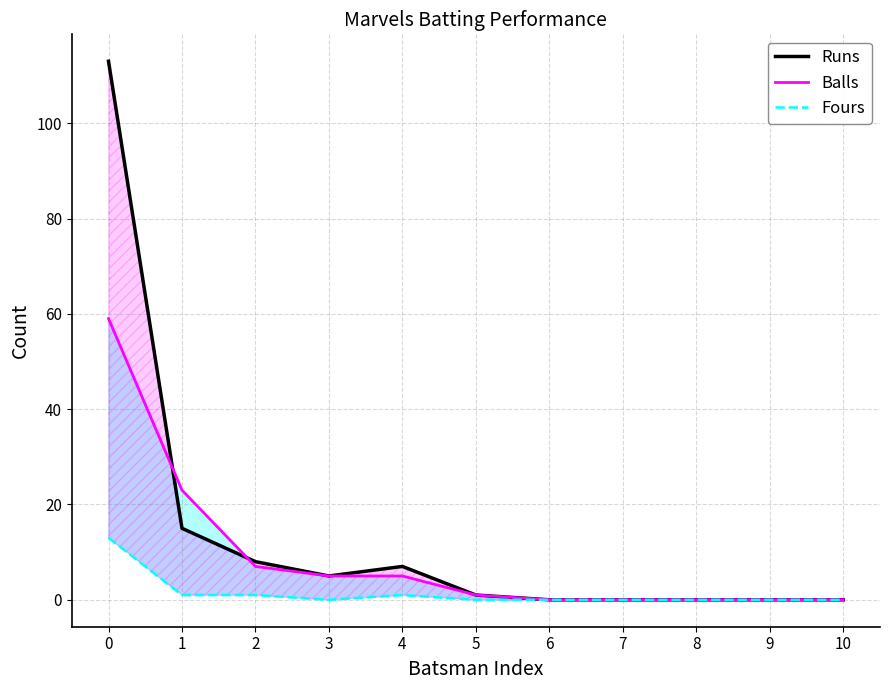

In Runs, how many points are lower than both neighbors (excluding endpoints)?

1